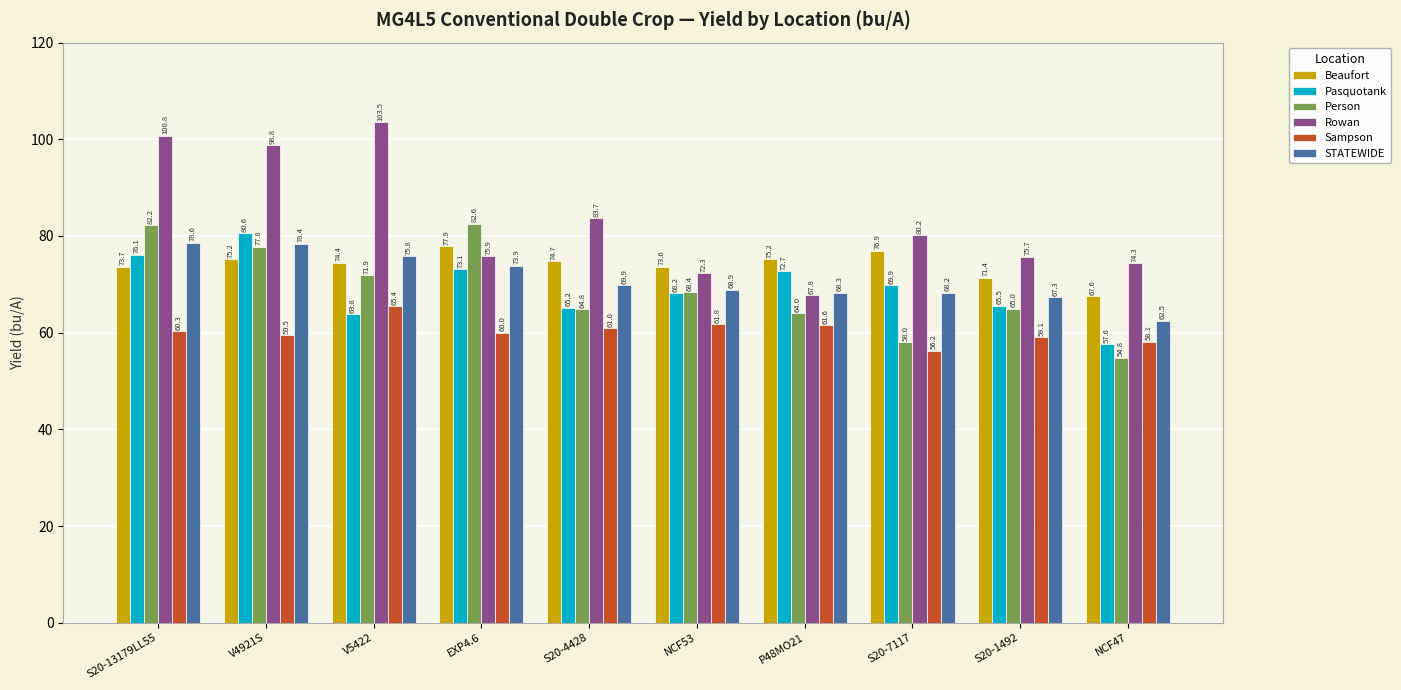

Between S20-13179LL55 and NCF53, which series saw the biggest shift?

Rowan